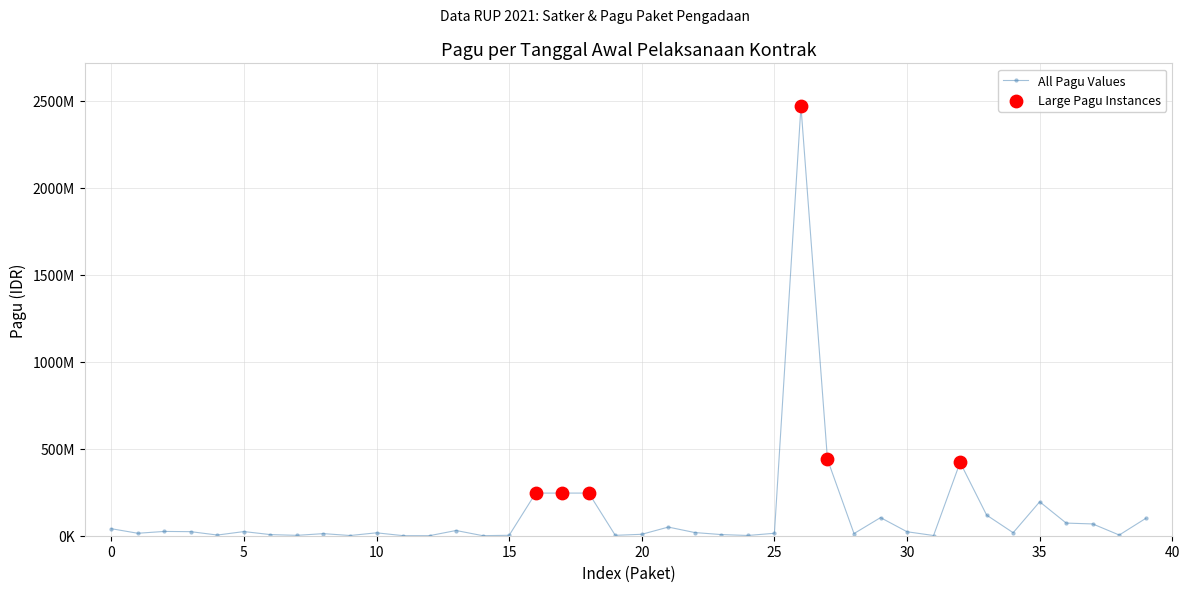

Is this an area chart (filled region under the line)?

No